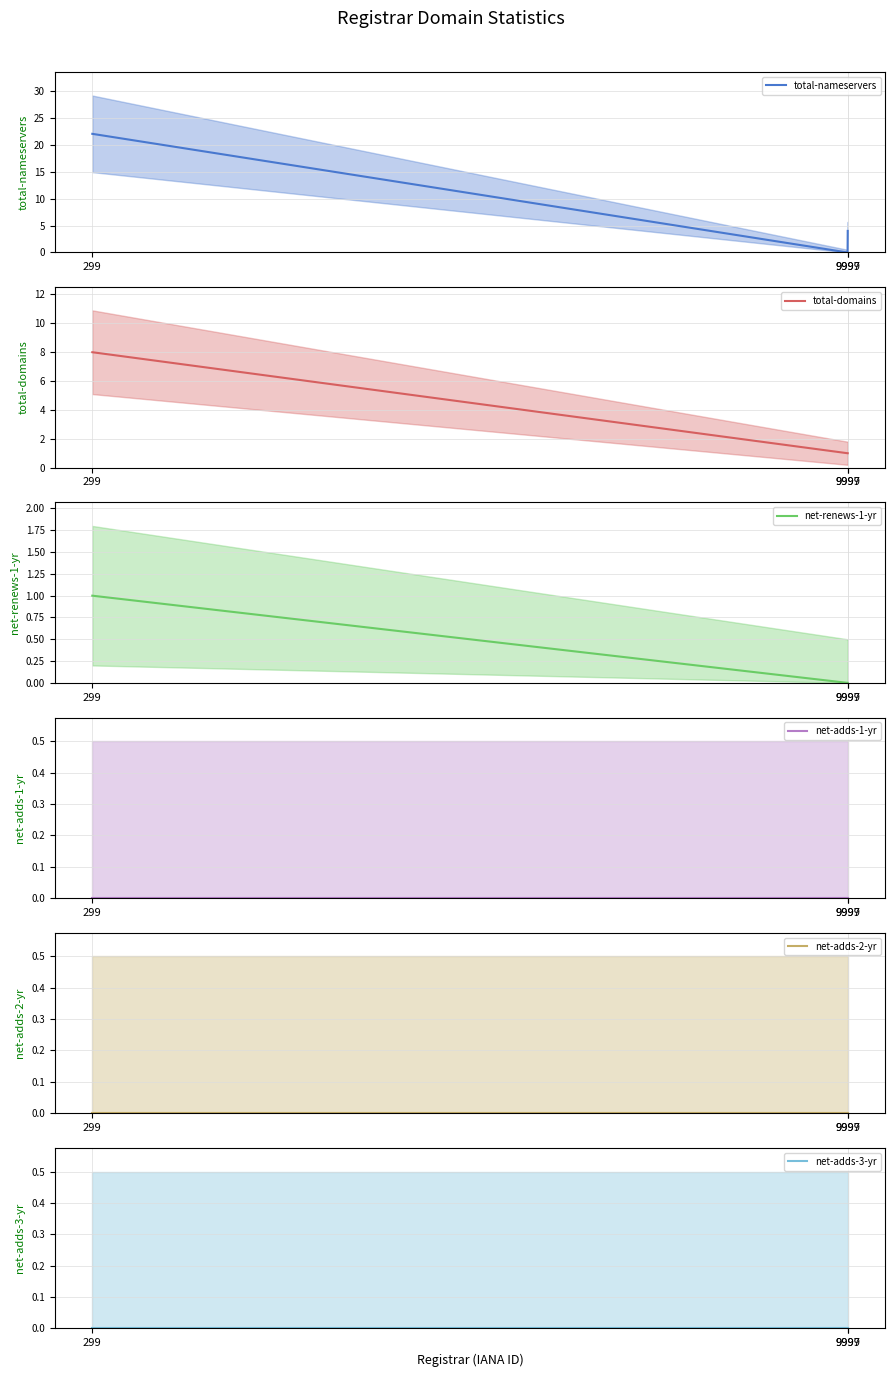

At which category is the sum across all series the highest?

299